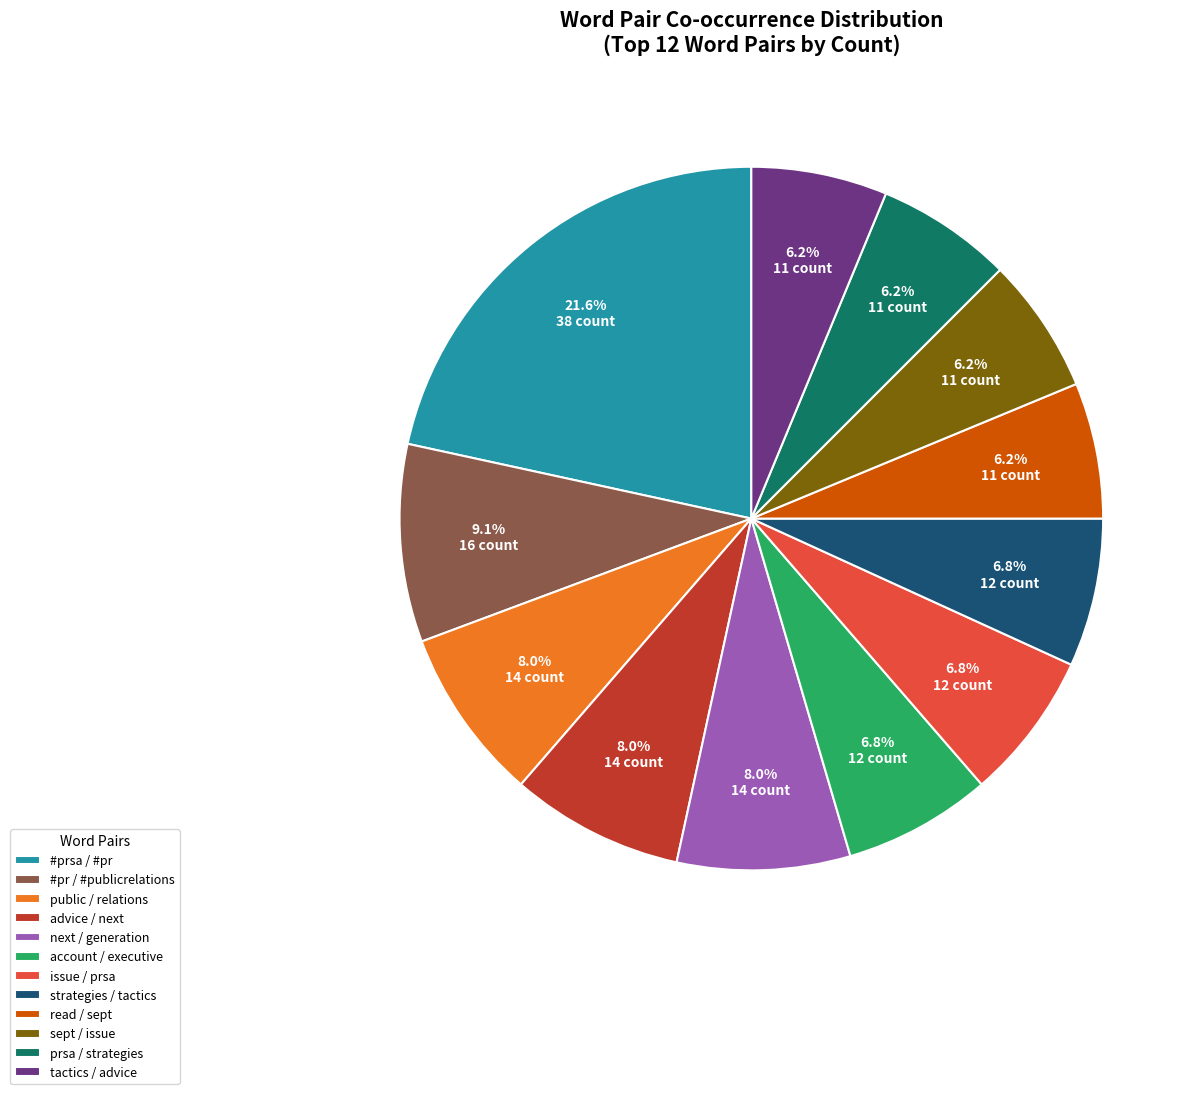

What percentage is the read / sept slice, to the nearest percent?

6%